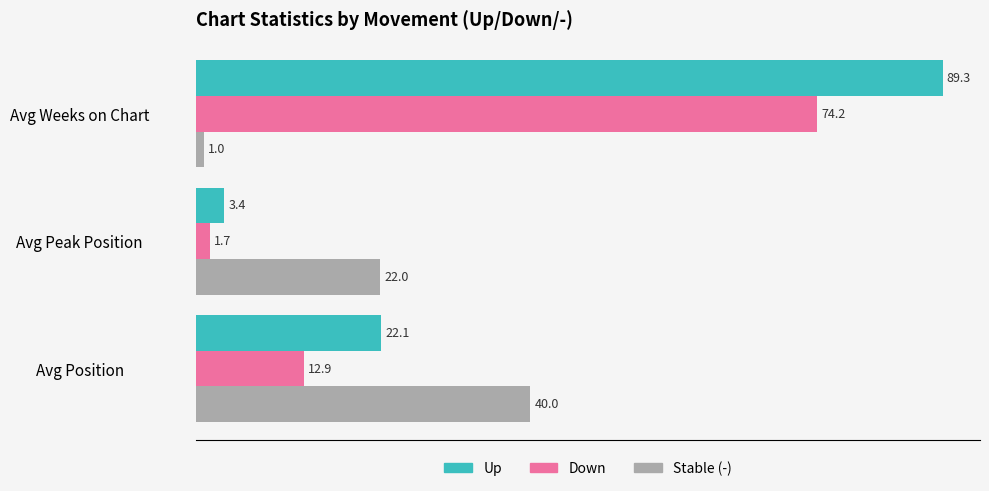

What is the difference between the highest and lowest values at Avg Peak Position?

20.3